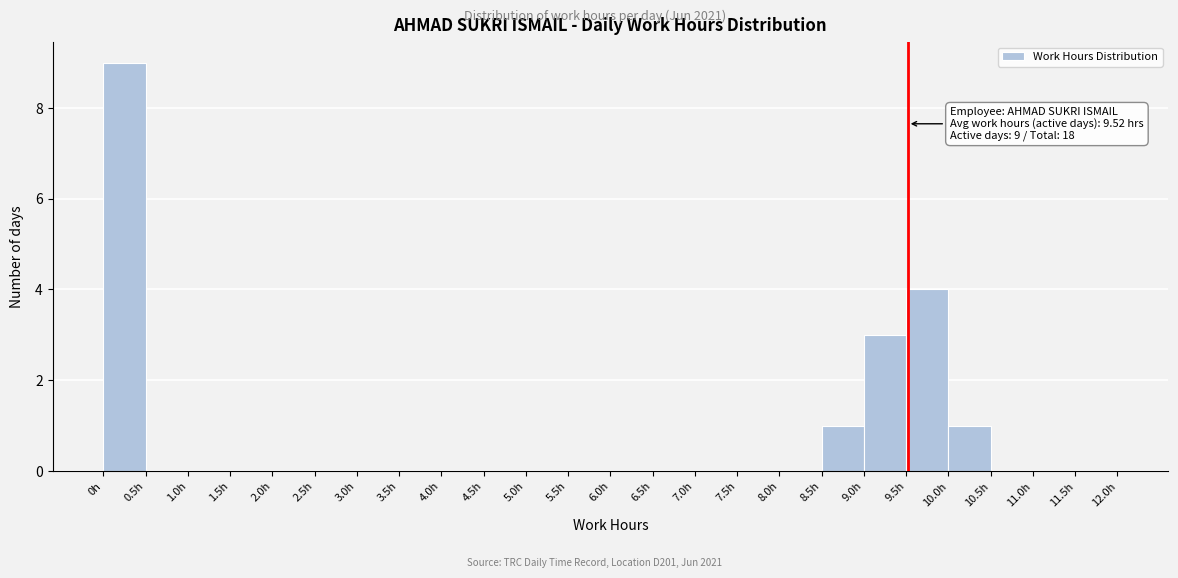

Which range on the x-axis has the tallest bar?

0.0 to 0.5